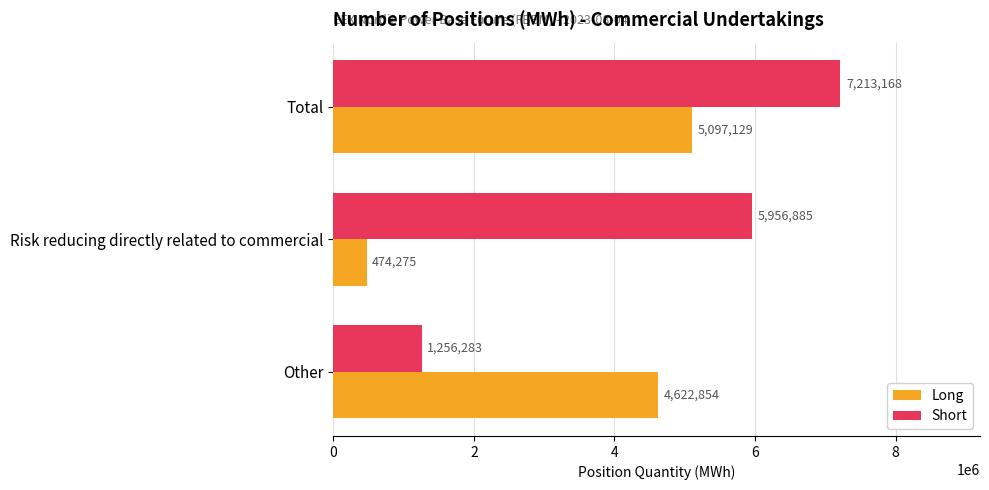

What is the difference between the maximum and minimum values in the Short series?

5956885